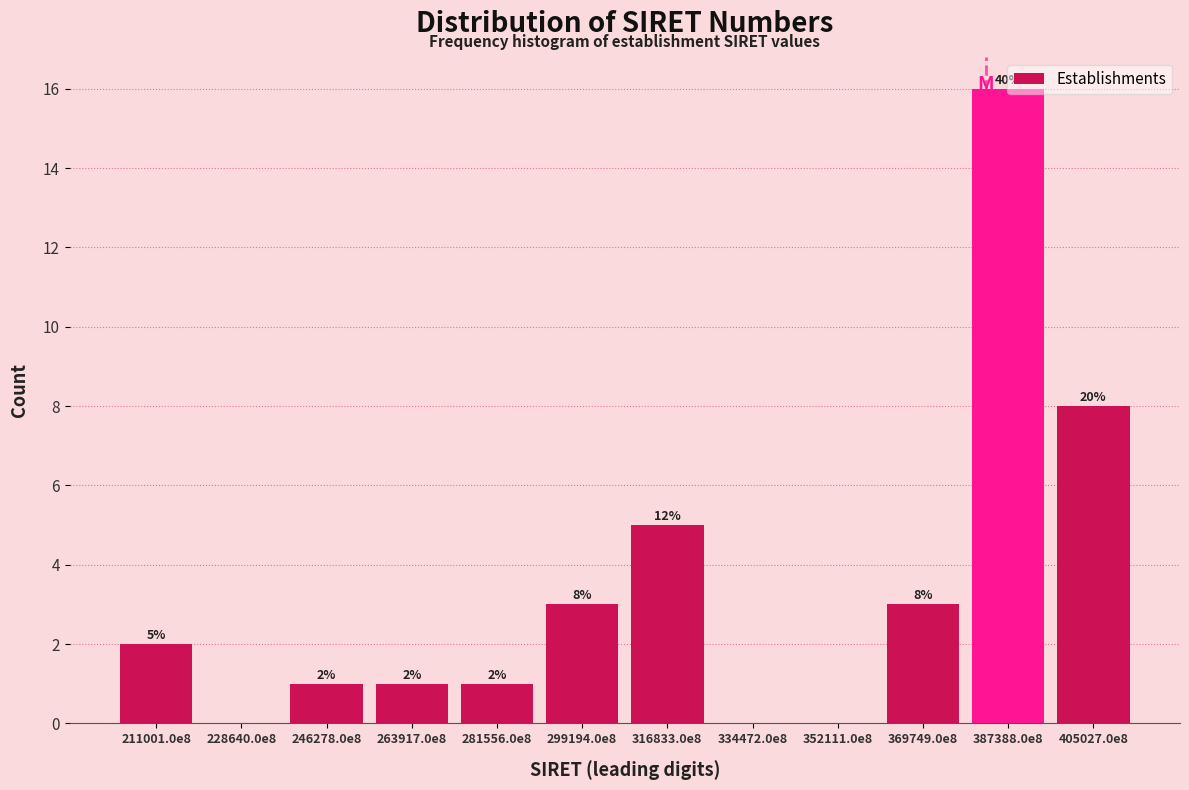

What is the sum of the values at 334472.0e8 and 316833.0e8?

5